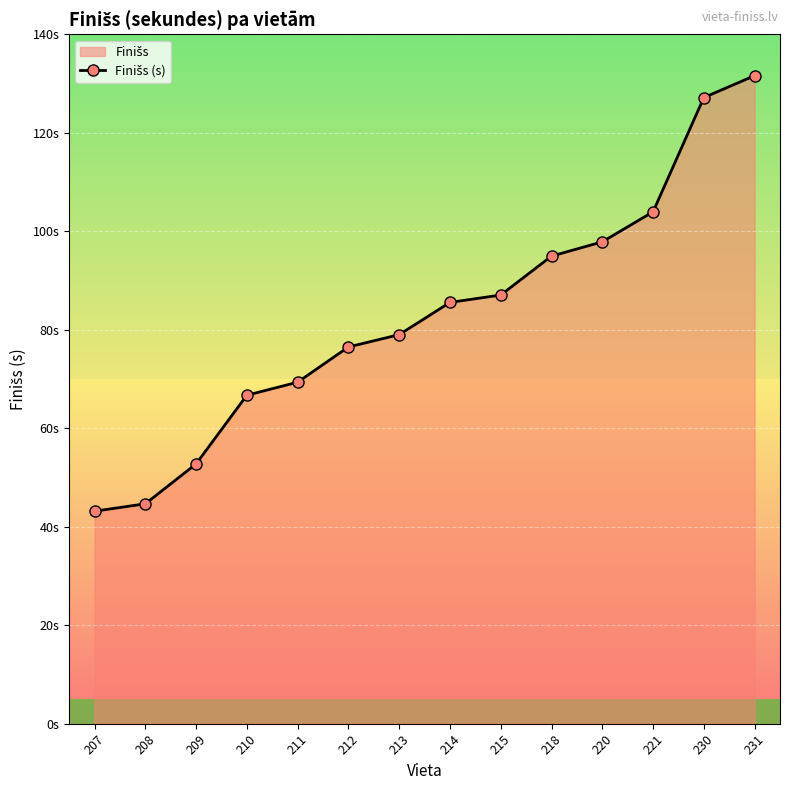

How many data points does each series have?

14